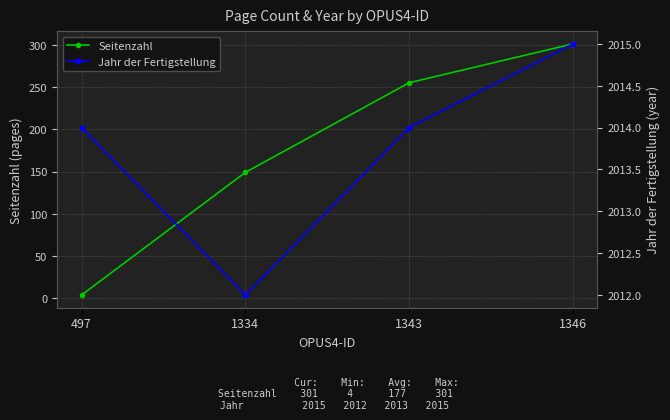

True or false: Seitenzahl and Jahr der Fertigstellung intersect in this chart.

False